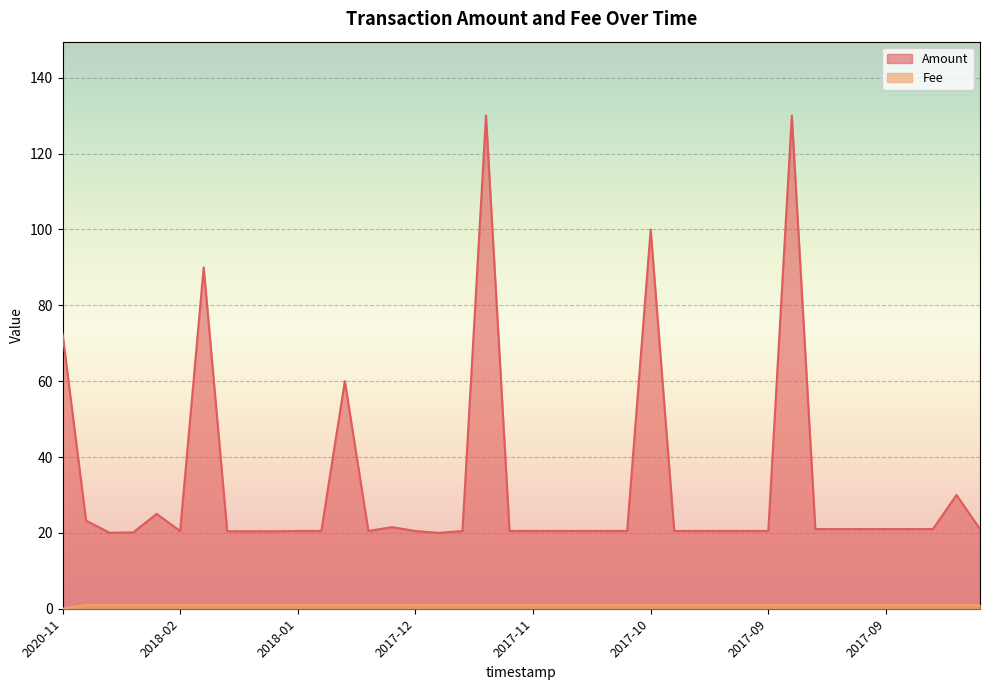

True or false: Amount and Fee cross at least once.

False